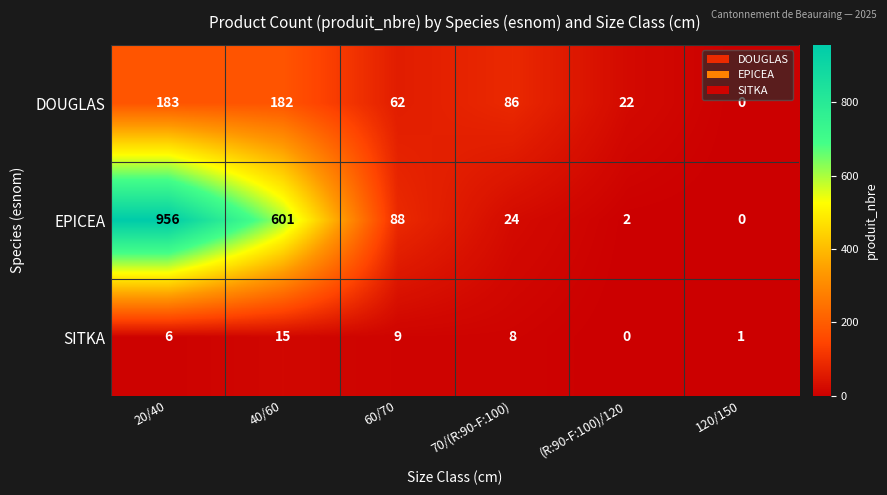

Which series has the largest range (max minus min)?

EPICEA